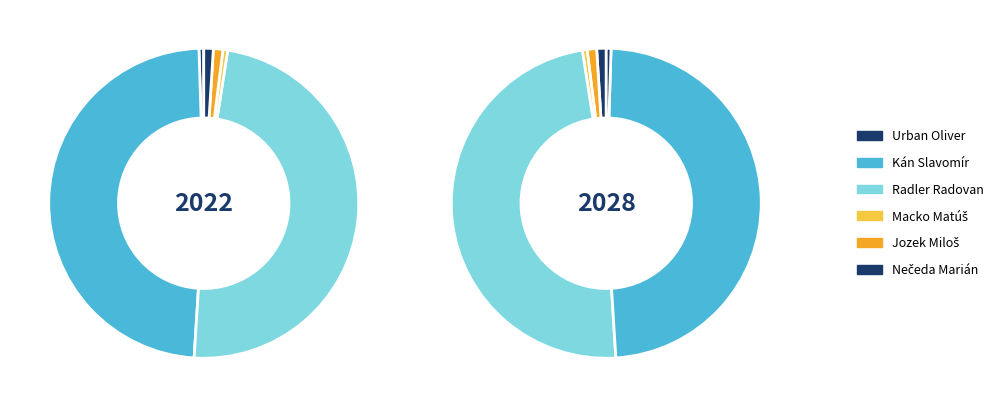

Which slice is the smallest?

Urban Oliver